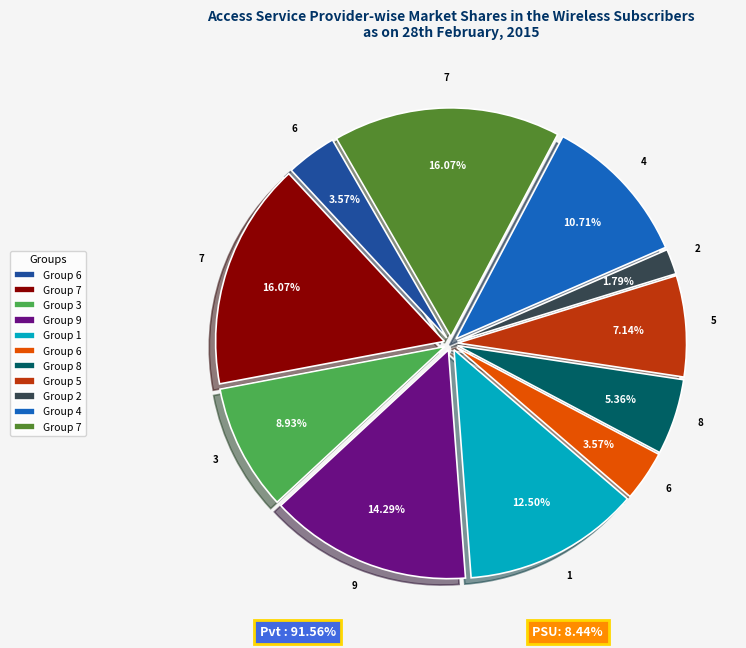

How many slices are in this pie chart?

11